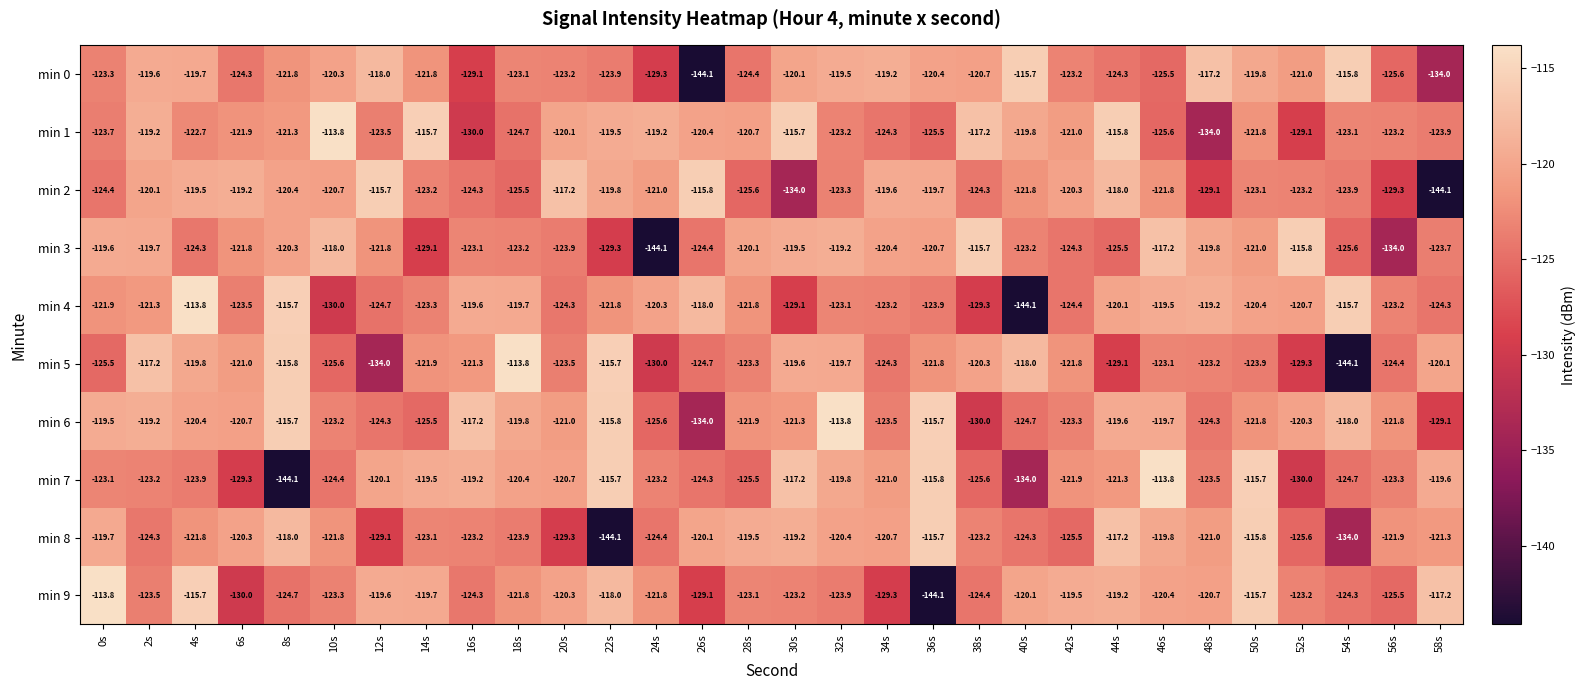

What is the sum of the min 2 values at 48s and 46s?

-250.9